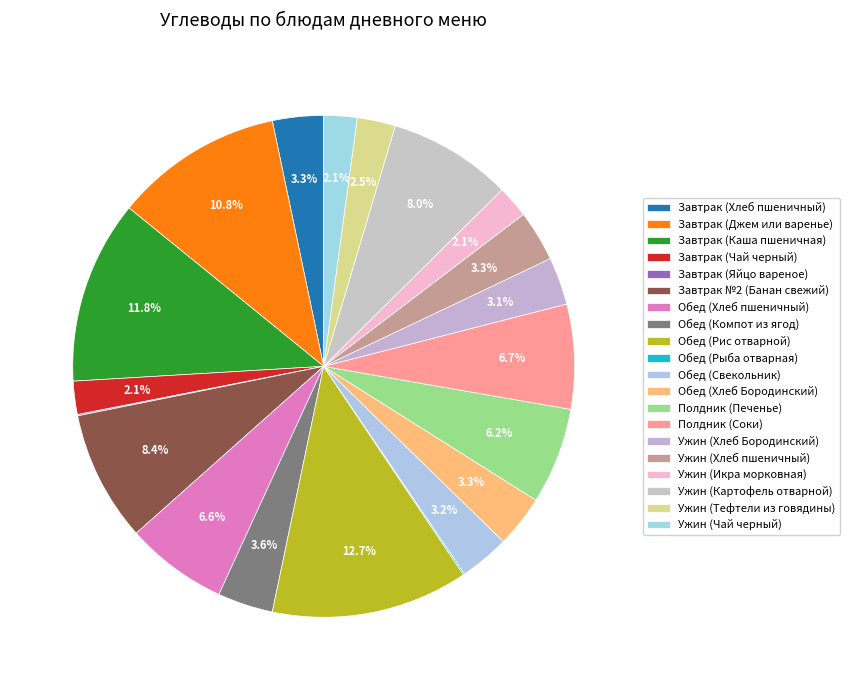

Is it true that Ужин (Картофель отварной) is 14% of the pie?

False